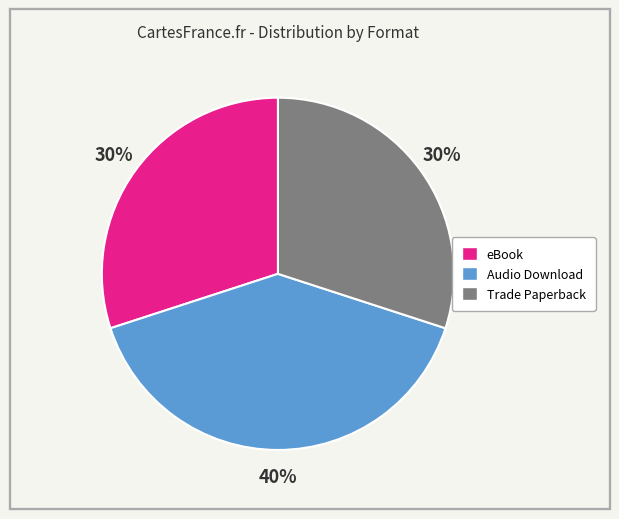

Which category has the biggest portion of the pie?

Audio Download